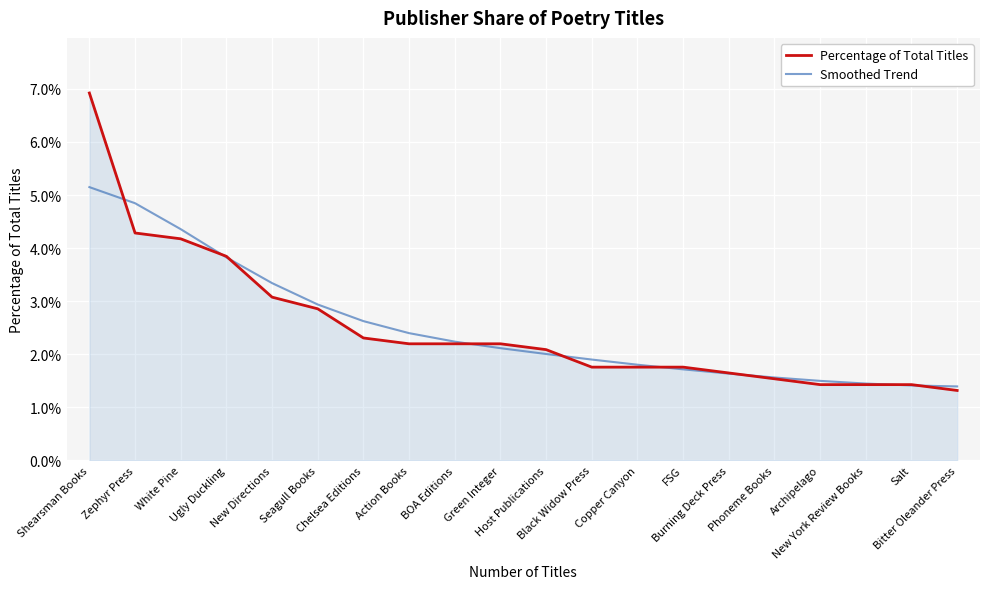

True or false: Smoothed Trend has more than 1 points higher than both neighbors.

False